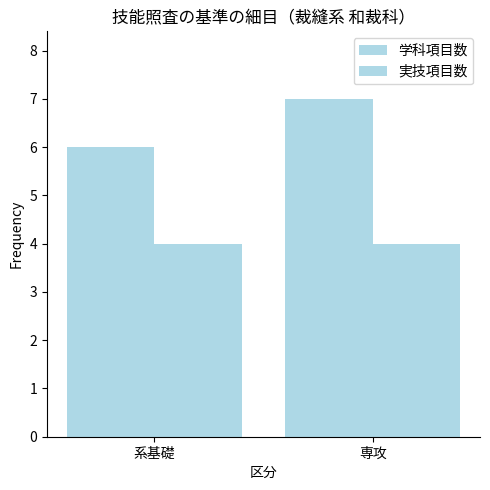

Are the bars horizontal?

No